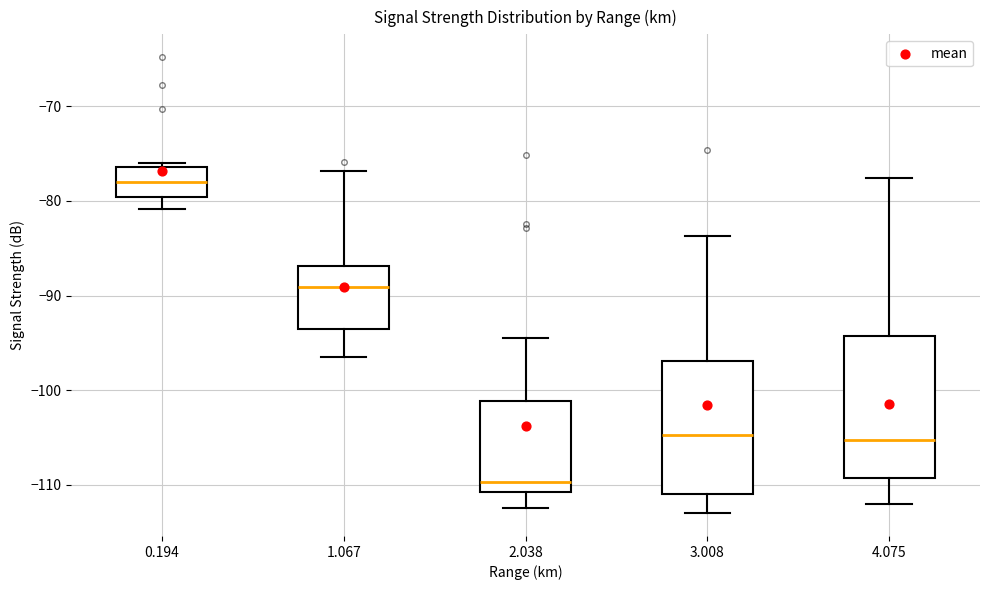

Reading left to right, transcribe this box plot: for each box, give where its median line is, the range the box spans, and where its two whiskers end, as read against the y-axis. The values are not printed on the chart, so give them approximately, as read against the axis.

0.194: median -78, box -80 to -76, whiskers -81 to -76 (just above the box's upper edge)
1.067: median -89, box -94 to -87, whiskers -96 to -77
2.038: median -110, box -111 to -101, whiskers -112 to -94
3.008: median -105, box -111 to -97, whiskers -113 to -84
4.075: median -105, box -109 to -94, whiskers -112 to -78